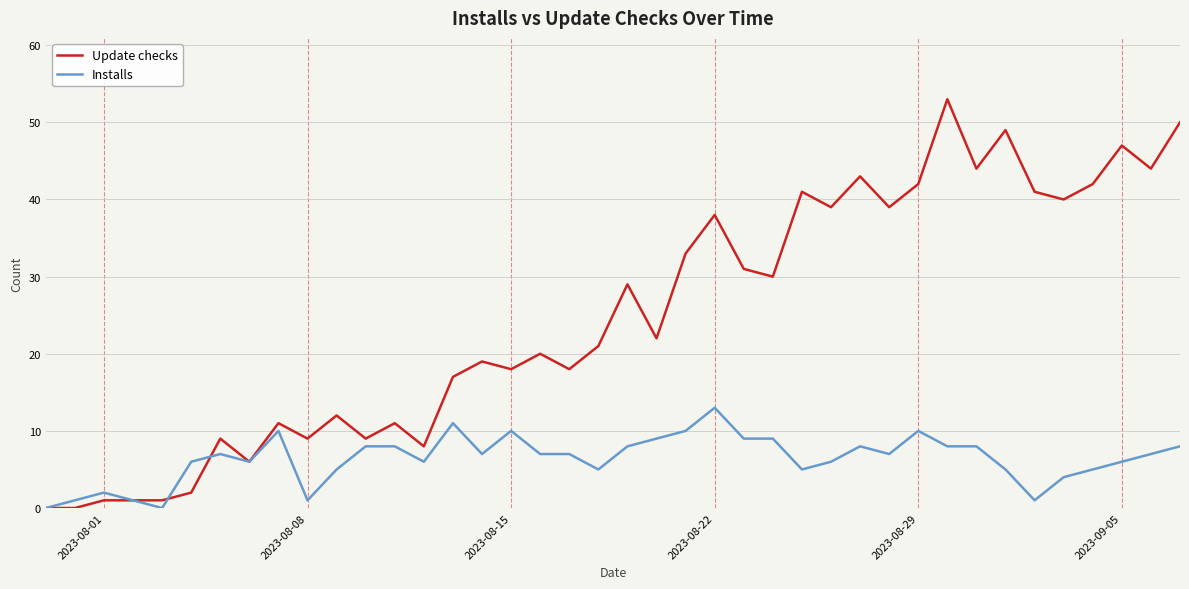

Which series has the largest total across all categories?

Update checks